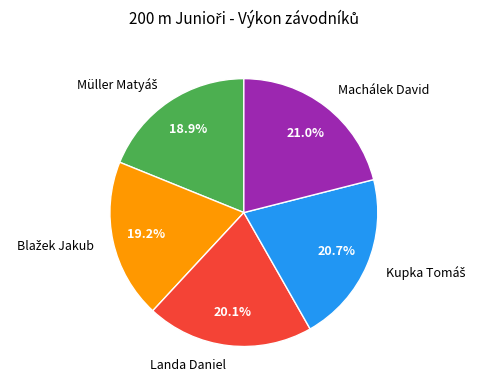

How much of the chart is everything except Landa Daniel?

79.9%